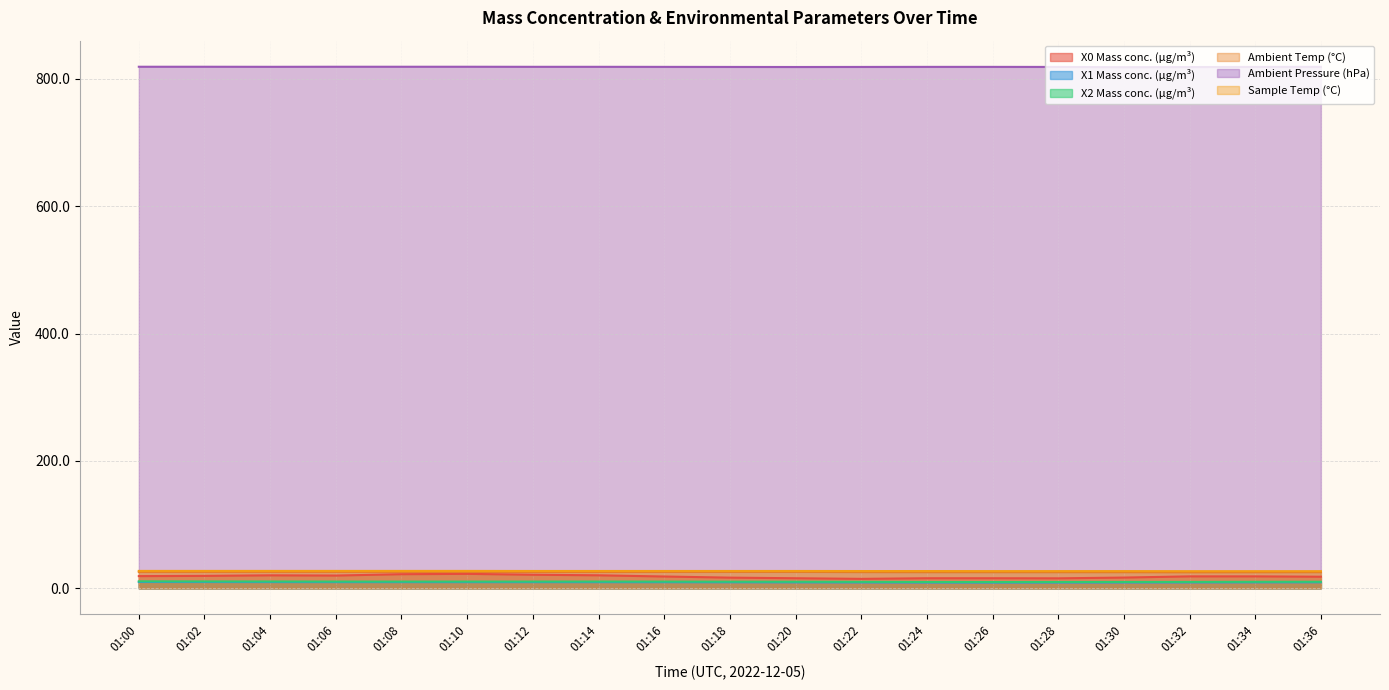

What is the highest value of the Ambient Temp (°C) series?

25.8